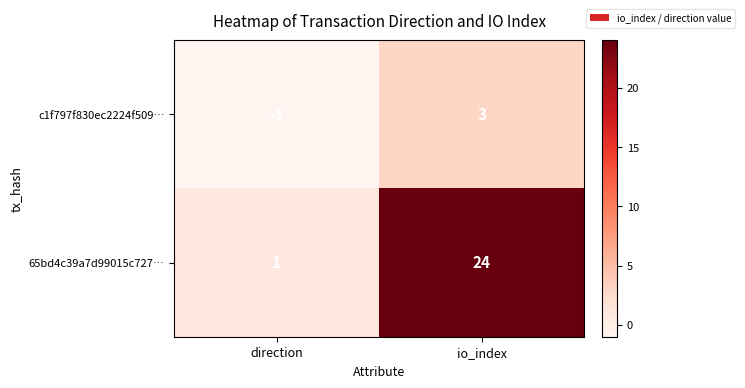

List the labels in order of 65bd4c39a7d99015c727… value, smallest first.

direction, io_index